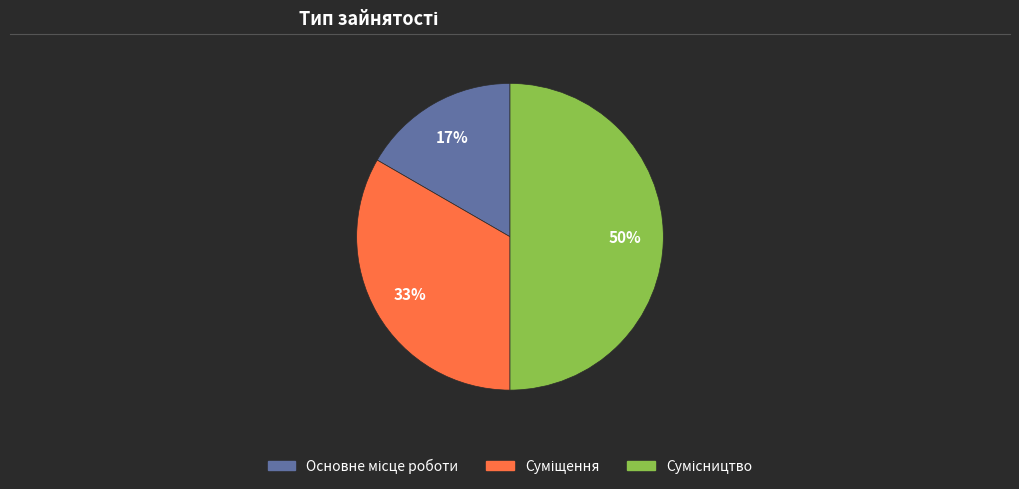

To the nearest percent, what is the difference between the largest and smallest slice percentages?

33%